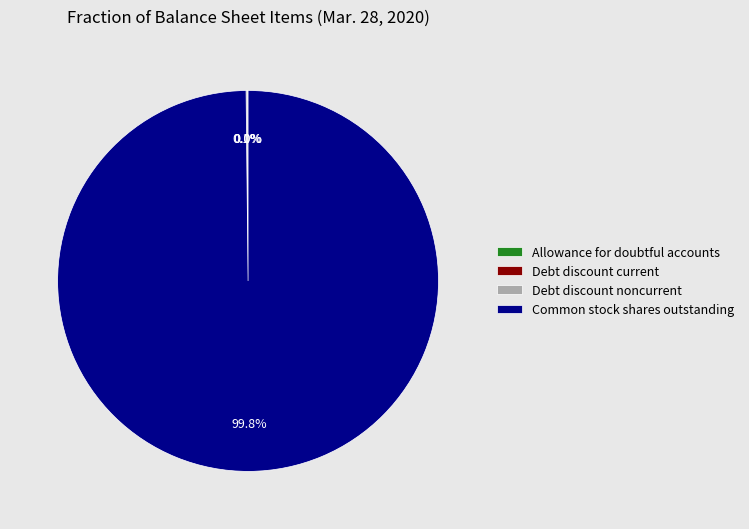

Which category accounts for the majority?

Common stock shares outstanding